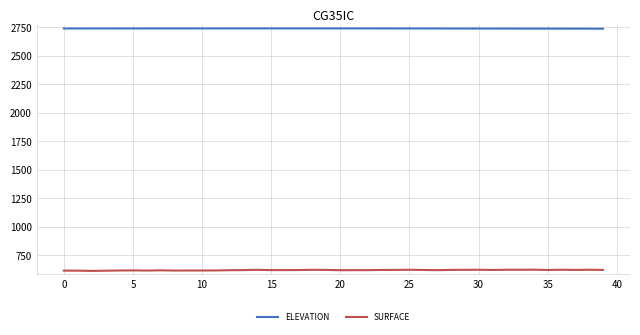

What is the lowest value of the SURFACE series?

612.5